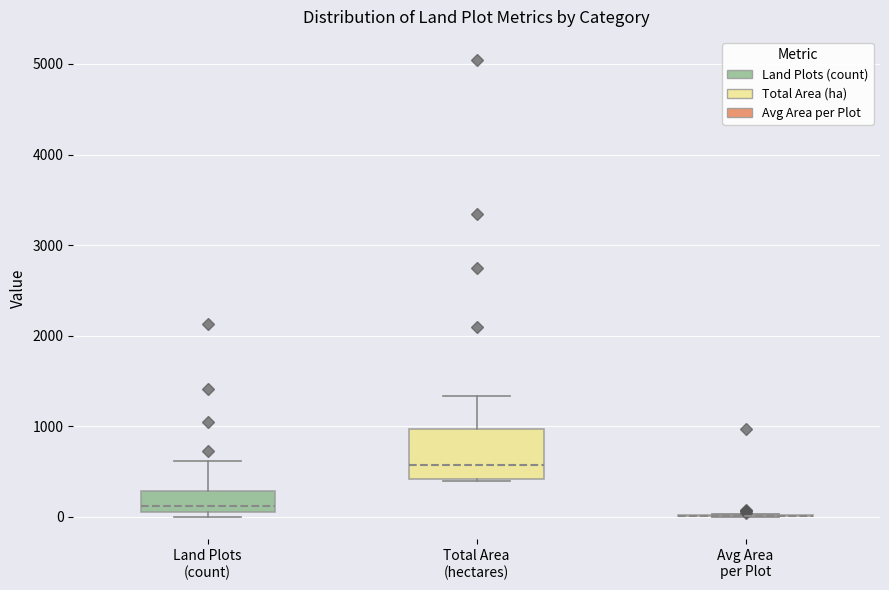

Where does the median line of the box for Total Area (hectares) sit on the y-axis? The values are not printed on the chart, so give them approximately, as read against the axis.

600